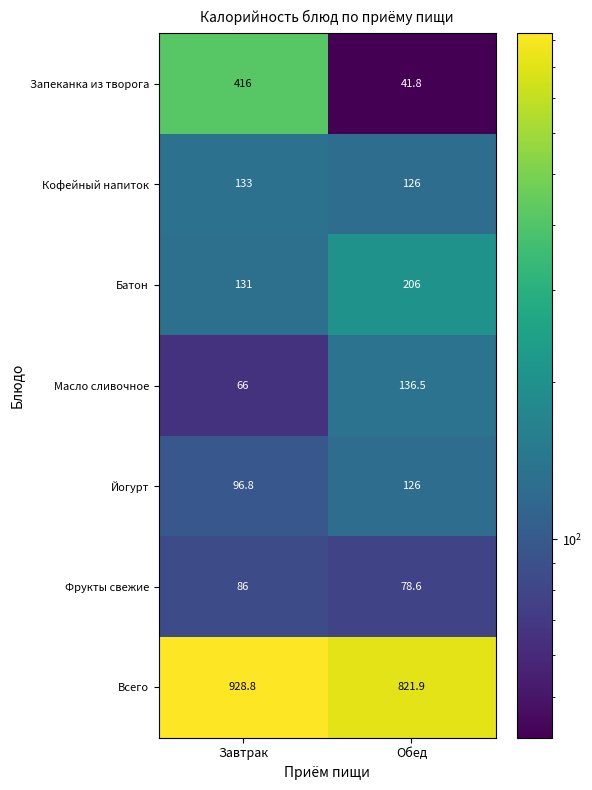

Reading left to right, transcribe all the data shown in this chart.

Запеканка из творога: Завтрак=416.0	Обед=41.8
Кофейный напиток: Завтрак=133.0	Обед=126.0
Батон: Завтрак=131.0	Обед=206.0
Масло сливочное: Завтрак=66.0	Обед=136.5
Йогурт: Завтрак=96.8	Обед=126.0
Фрукты свежие: Завтрак=86.0	Обед=78.6
Всего: Завтрак=928.8	Обед=821.9